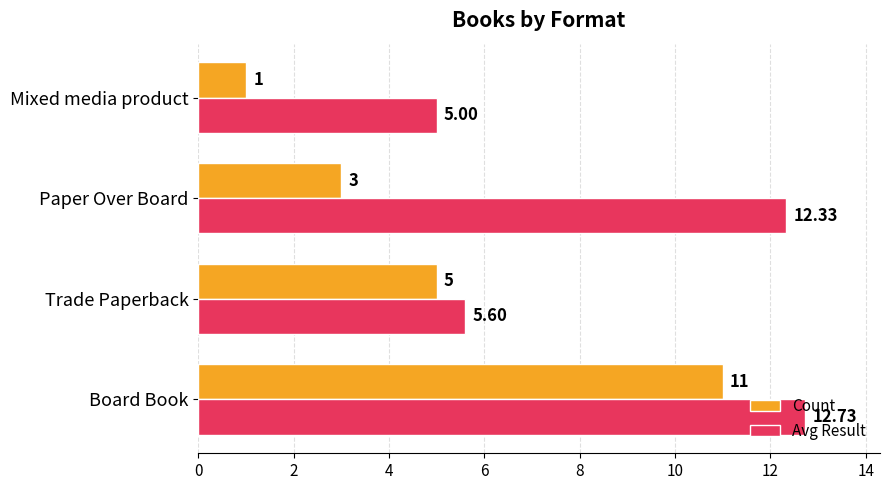

Rank the categories by Avg Result value from highest to lowest.

Board Book, Paper Over Board, Trade Paperback, Mixed media product